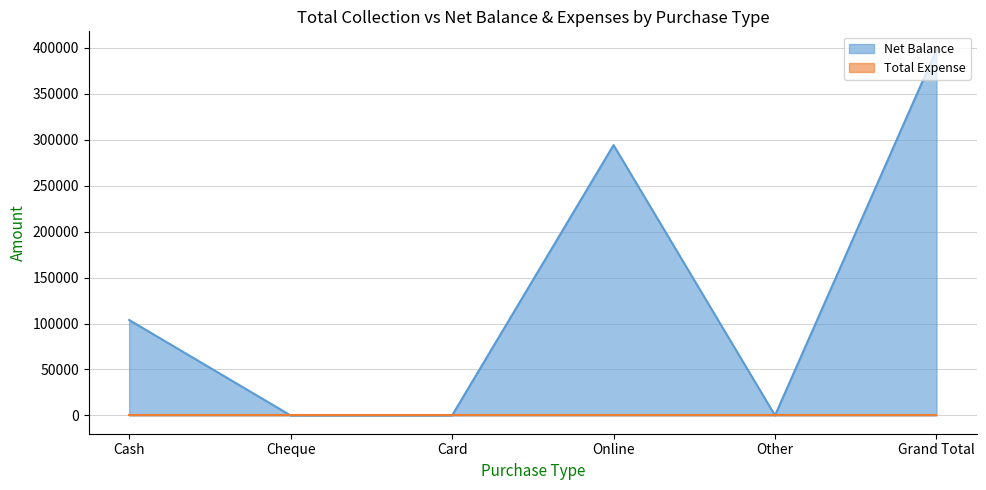

How many values are above zero?

3